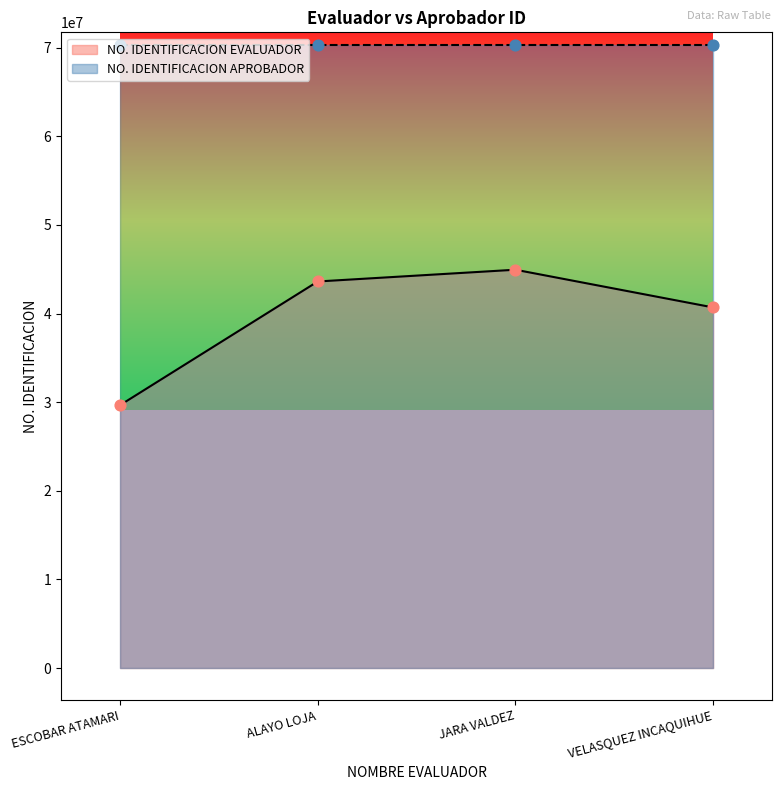

What is the change in value from ESCOBAR ATAMARI to JARA VALDEZ?

+15277479